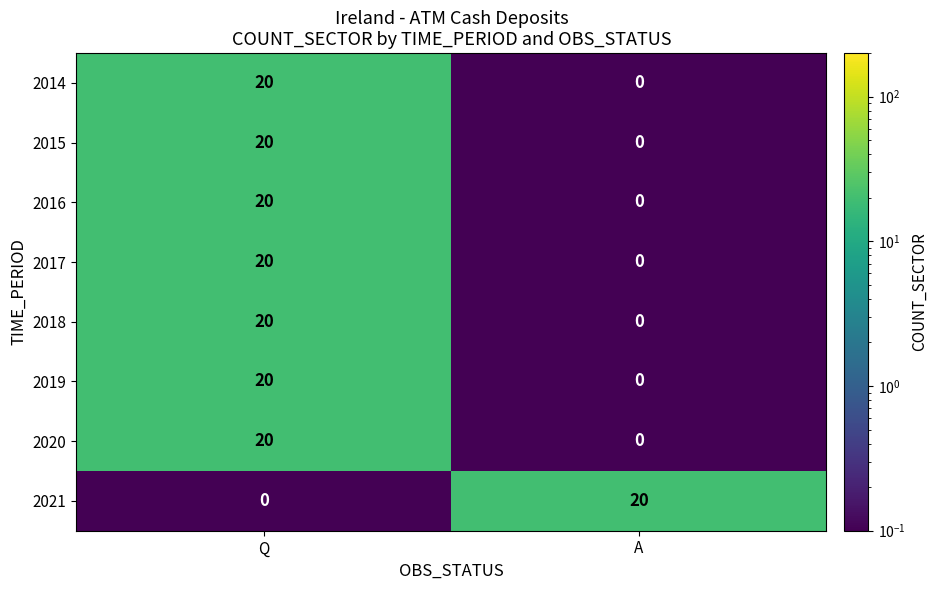

At which category is the sum across all series the highest?

Q